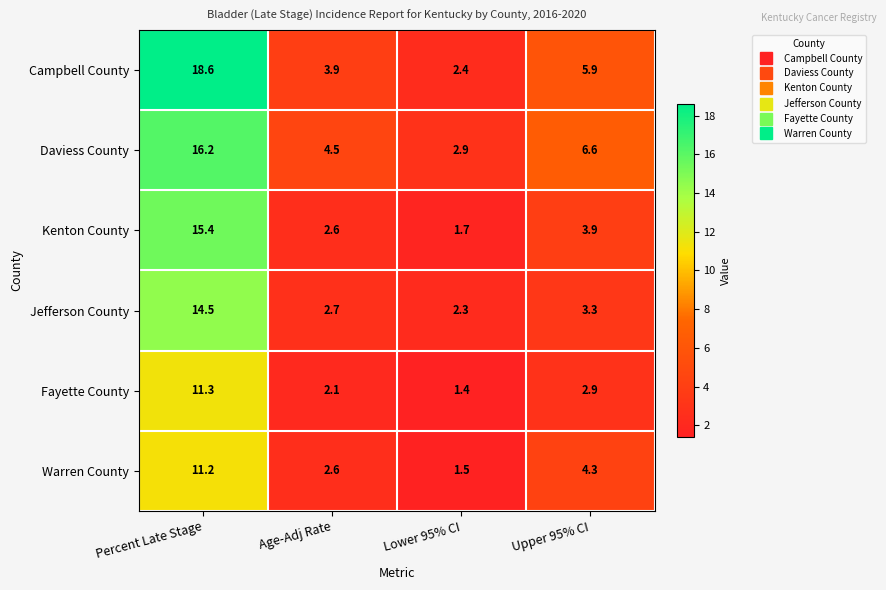

Reading right to left, extract all data points from this chart.

Campbell County: 5.9	2.4	3.9	18.6
Daviess County: 6.6	2.9	4.5	16.2
Kenton County: 3.9	1.7	2.6	15.4
Jefferson County: 3.3	2.3	2.7	14.5
Fayette County: 2.9	1.4	2.1	11.3
Warren County: 4.3	1.5	2.6	11.2